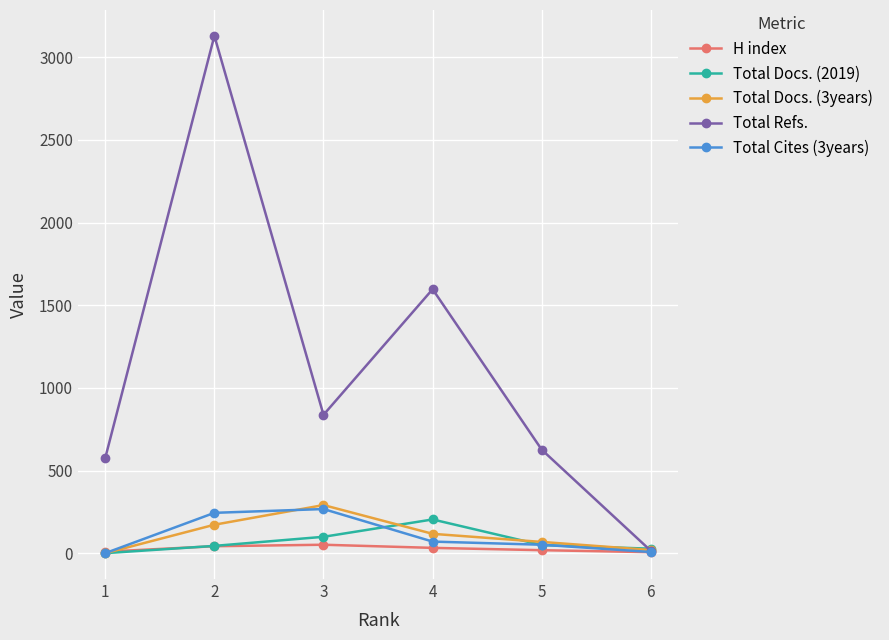

What is the difference between the Total Docs. (2019) values at 1 and 3?

99